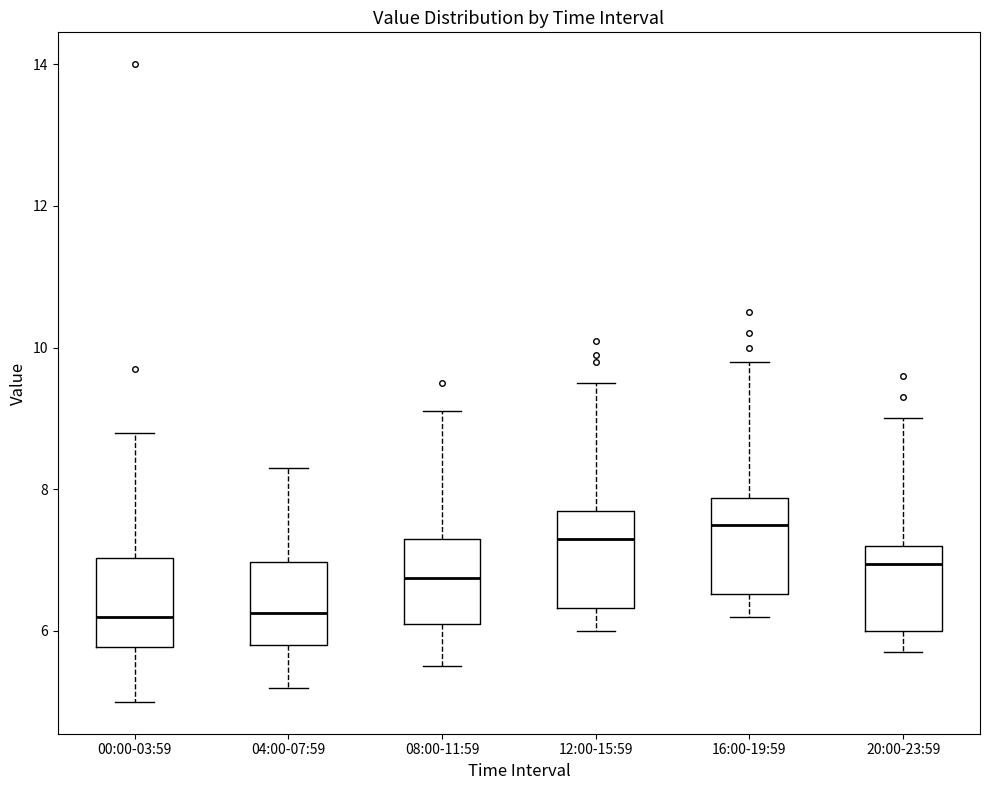

Where does the upper whisker of the box for 00:00-03:59 end on the y-axis? The values are not printed on the chart, so give them approximately, as read against the axis.

8.8